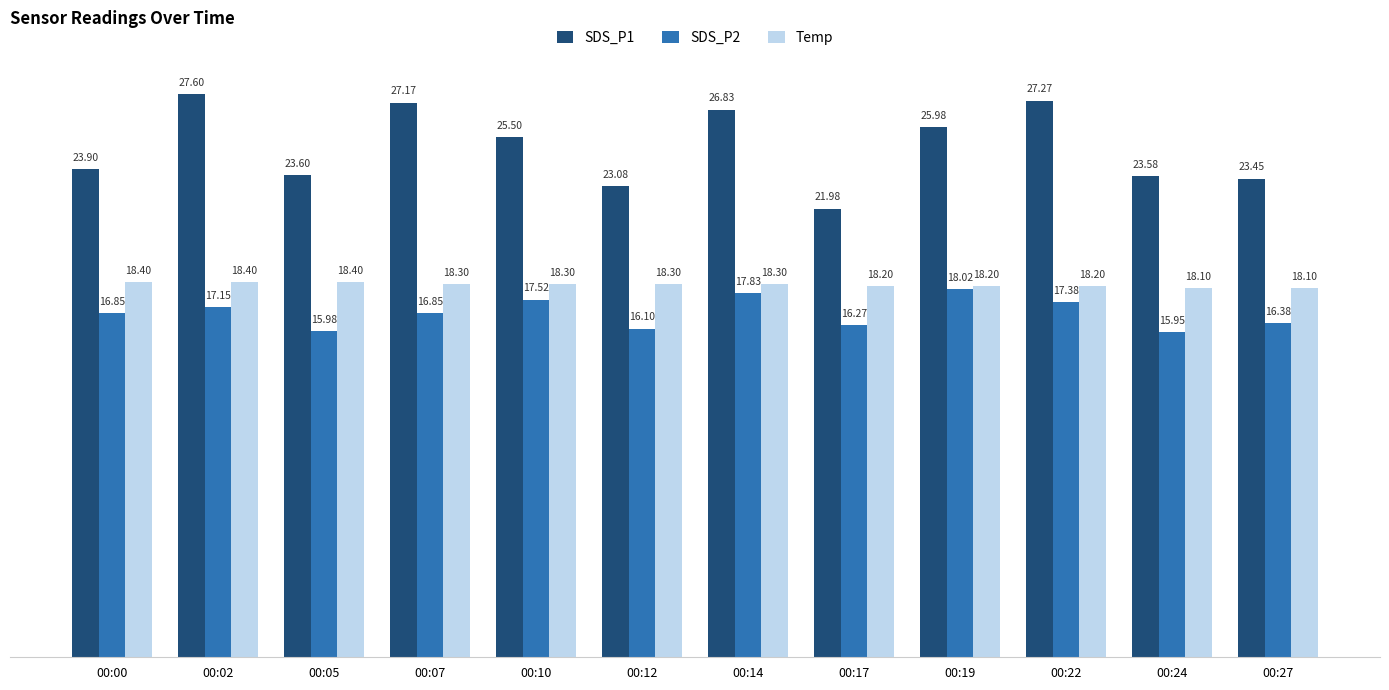

What is the difference between the maximum and second lowest values in the SDS_P2 series?

2.0